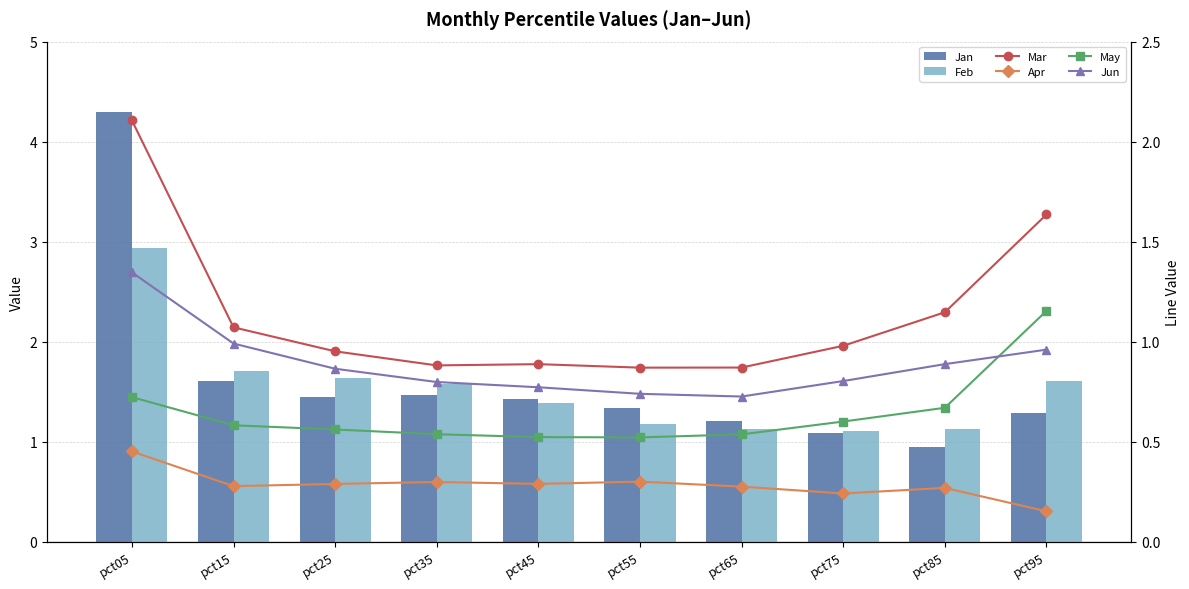

Reading left to right, what are all the values shown in this chart?

Jan: pct05=4.3	pct15=1.6	pct25=1.4	pct35=1.5	pct45=1.4	pct55=1.3	pct65=1.2	pct75=1.1	pct85=0.9	pct95=1.3
Feb: pct05=2.9	pct15=1.7	pct25=1.6	pct35=1.6	pct45=1.4	pct55=1.2	pct65=1.1	pct75=1.1	pct85=1.1	pct95=1.6
Mar: pct05=2.1	pct15=1.1	pct25=1.0	pct35=0.9	pct45=0.9	pct55=0.9	pct65=0.9	pct75=1.0	pct85=1.1	pct95=1.6
Apr: pct05=0.5	pct15=0.3	pct25=0.3	pct35=0.3	pct45=0.3	pct55=0.3	pct65=0.3	pct75=0.2	pct85=0.3	pct95=0.2
May: pct05=0.7	pct15=0.6	pct25=0.6	pct35=0.5	pct45=0.5	pct55=0.5	pct65=0.5	pct75=0.6	pct85=0.7	pct95=1.2
Jun: pct05=1.3	pct15=1.0	pct25=0.9	pct35=0.8	pct45=0.8	pct55=0.7	pct65=0.7	pct75=0.8	pct85=0.9	pct95=1.0